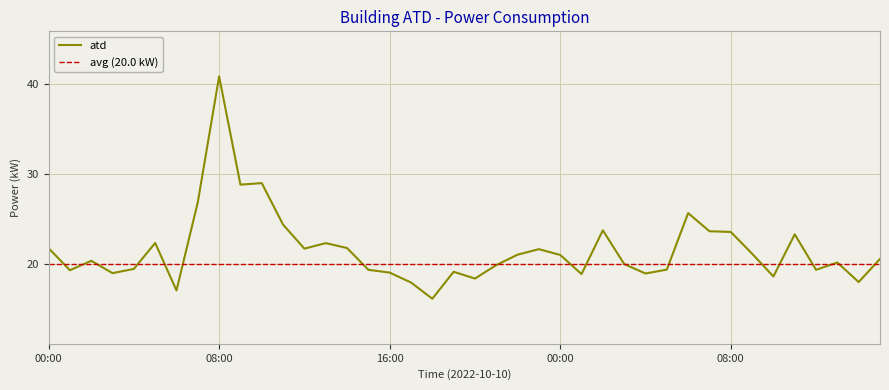

Reading right to left, transcribe all the data shown in this chart.

15:00=20.6	14:00=18.0	13:00=20.2	12:00=19.4	11:00=23.3	10:00=18.6	09:00=21.1	08:00=23.6	07:00=23.6	06:00=25.6	05:00=19.4	04:00=18.9	03:00=20.0	02:00=23.7	01:00=18.9	00:00=21.0	23:00=21.6	22:00=21.0	21:00=19.9	20:00=18.4	19:00=19.1	18:00=16.1	17:00=17.9	16:00=19.1	15:00=19.4	14:00=21.8	13:00=22.3	12:00=21.7	11:00=24.4	10:00=29.0	09:00=28.8	08:00=40.8	07:00=26.9	06:00=17.1	05:00=22.3	04:00=19.5	03:00=19.0	02:00=20.4	01:00=19.3	00:00=21.8